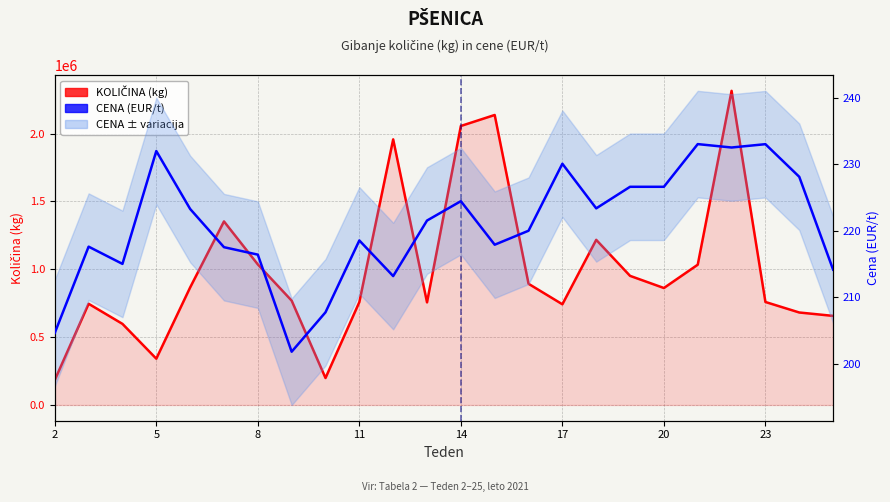

What is the average value of the KOLIČINA (kg) series?

994612.5